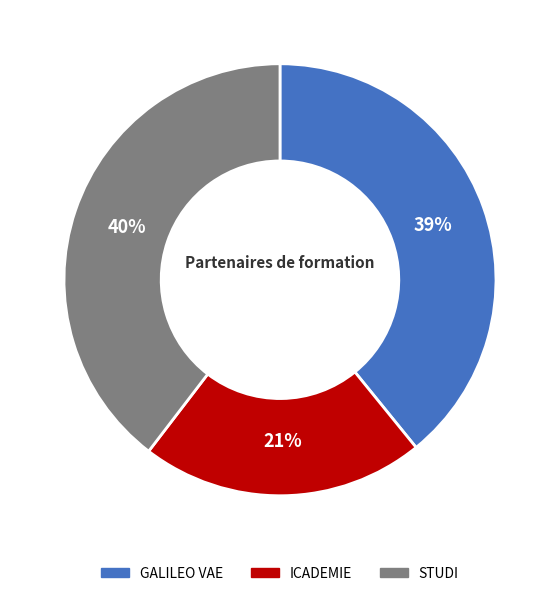

Count the number of slices in the pie.

3